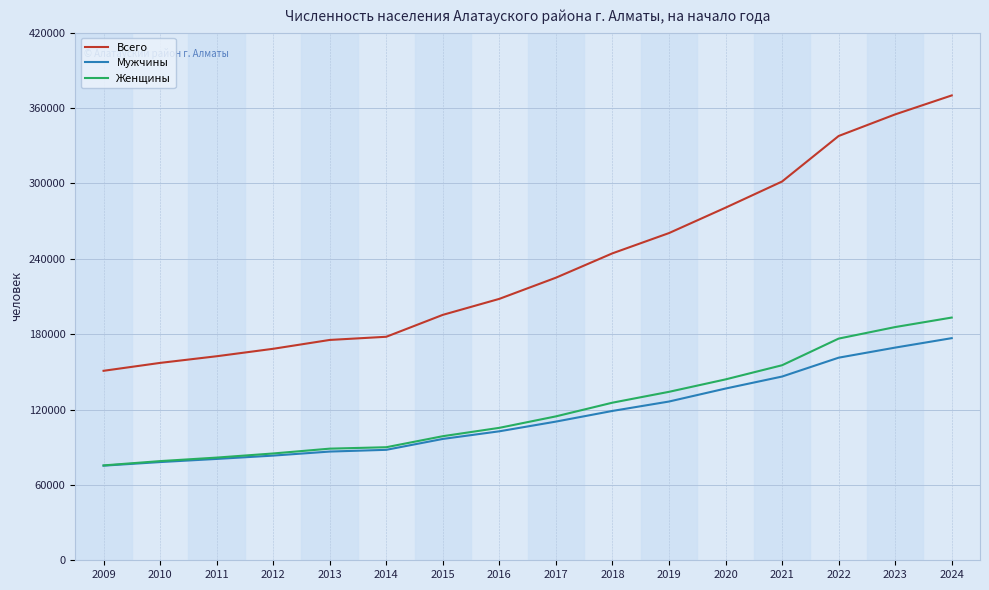

True or false: Всего and Женщины cross at least once.

False